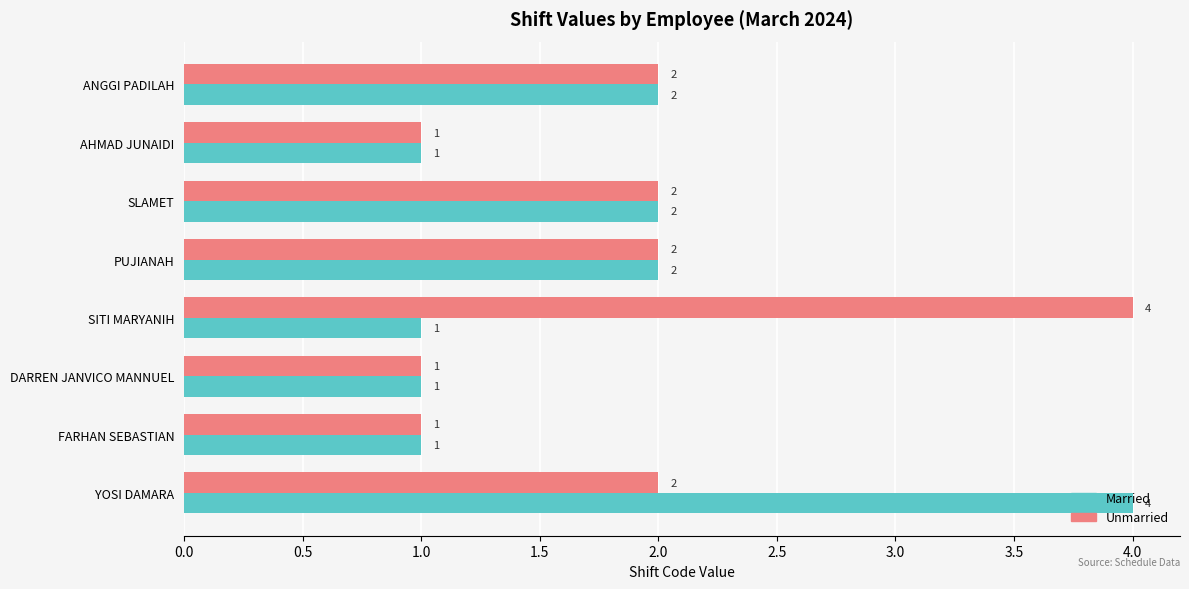

Is the value of Unmarried at YOSI DAMARA greater than the value of Married at AHMAD JUNAIDI?

Yes